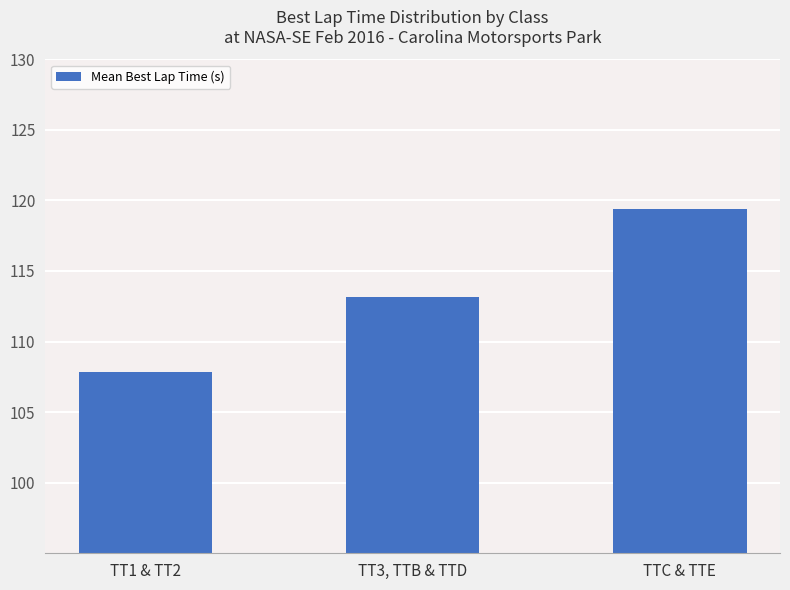

How many bars are there in total?

3